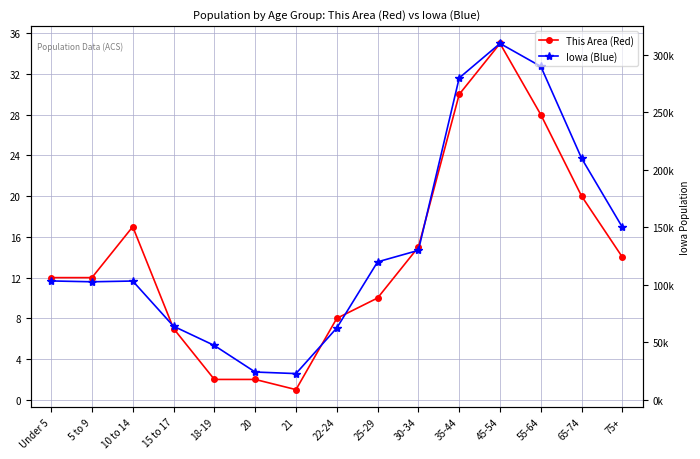

True or false: Iowa (Blue) has a value of 7.2 at 15 to 17.

True